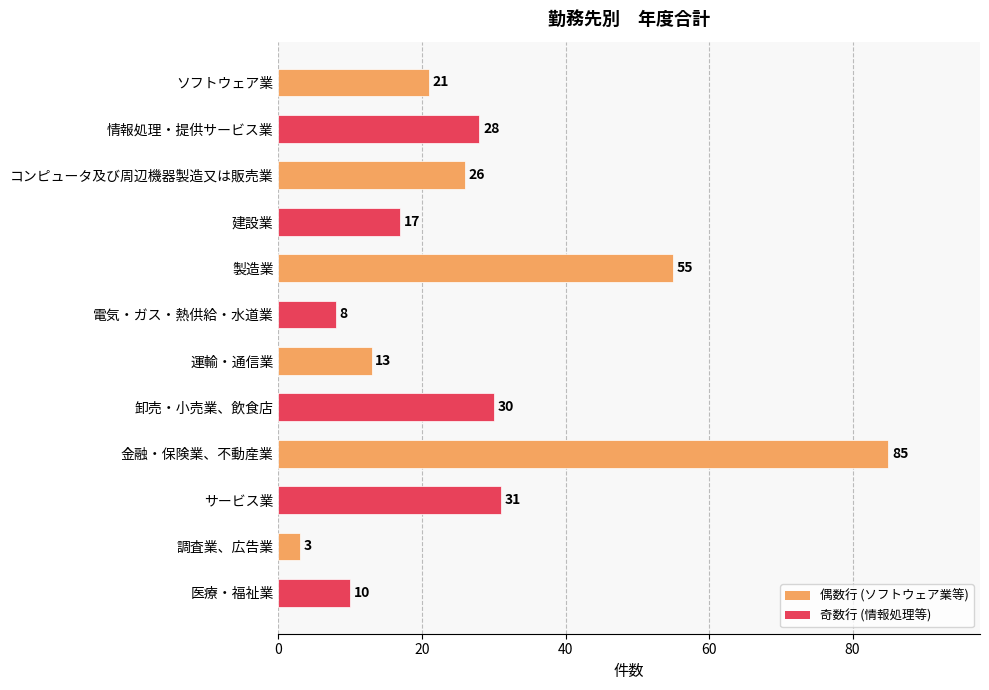

What is the difference between the maximum and minimum values?

82